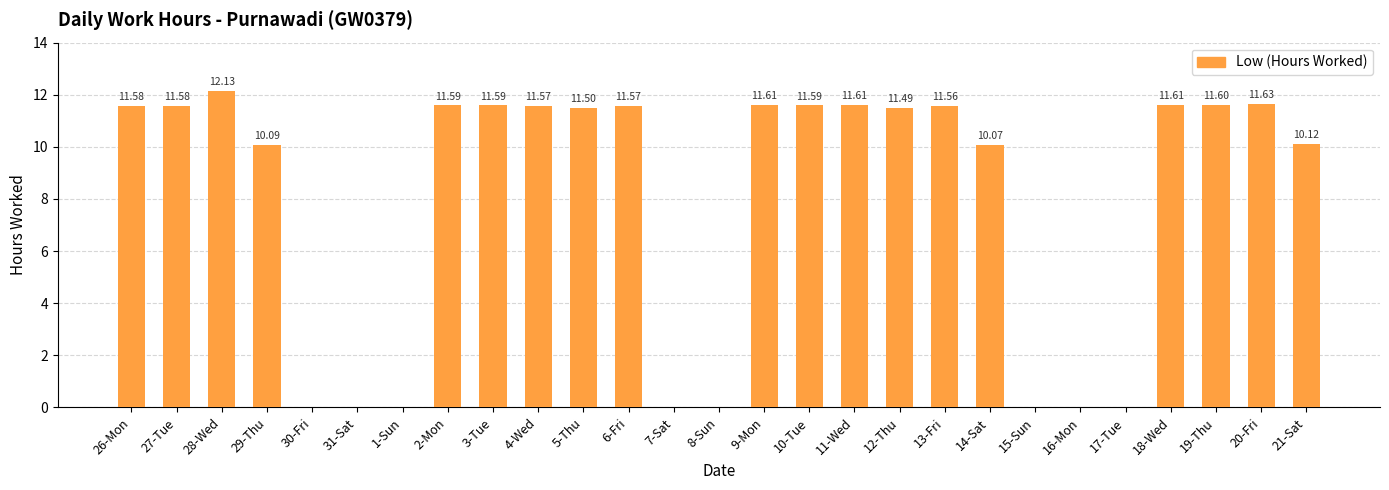

How many values are above zero?

19